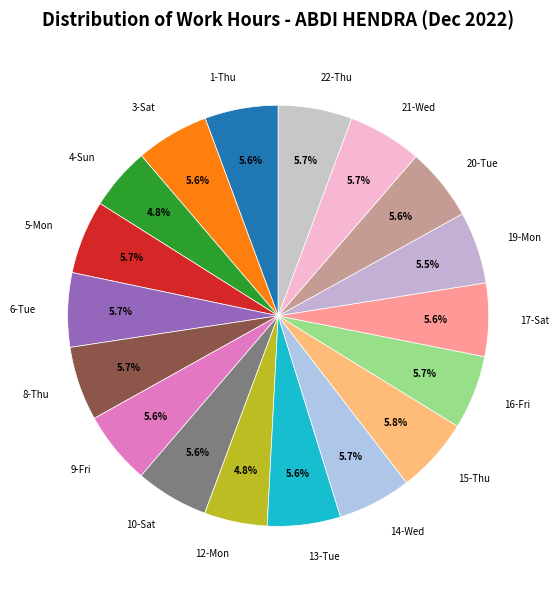

Combined, what portion of the pie is 3-Sat and 13-Tue?

11.2%